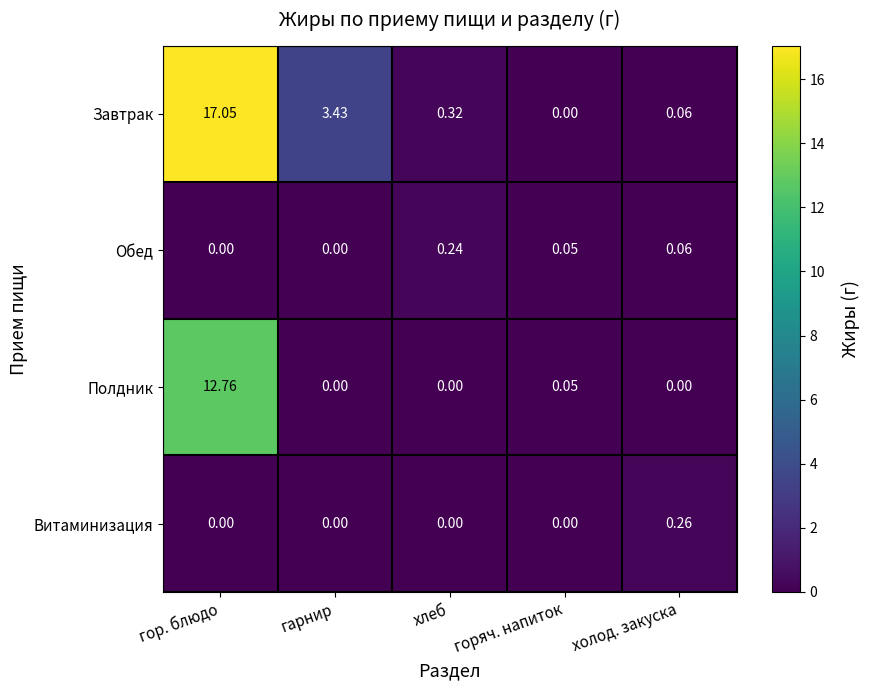

Between гор. блюдо and хлеб, which series saw the biggest shift?

Завтрак